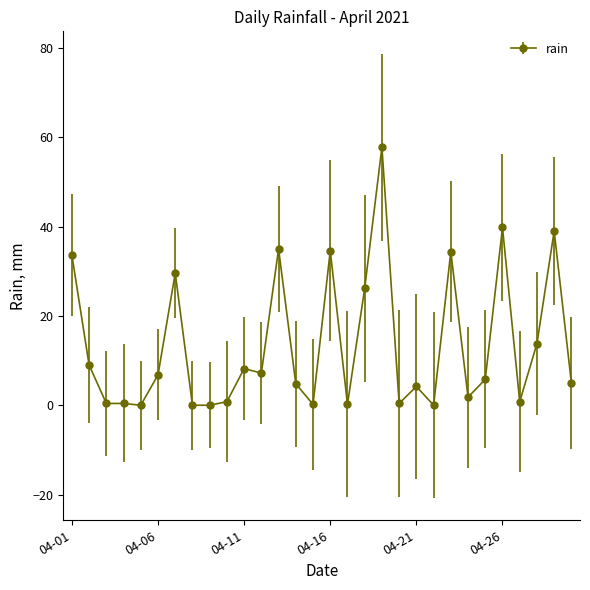

What is the maximum value shown in the chart?

57.8